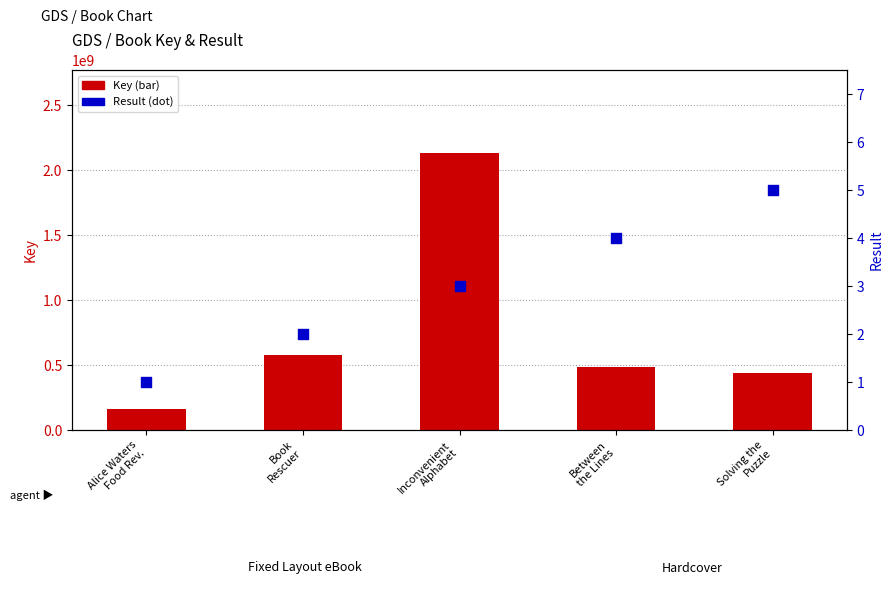

At how many categories does at least one series exceed 2117726914?

1